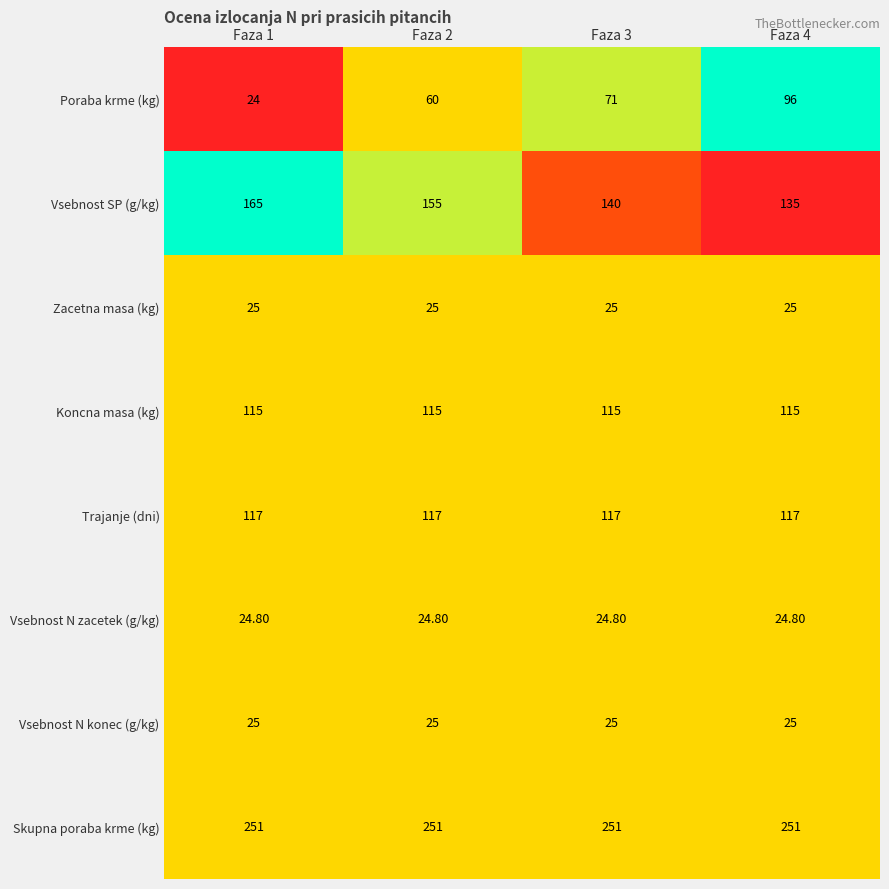

What is the spread (max minus min) of values at Faza 1?

227.0